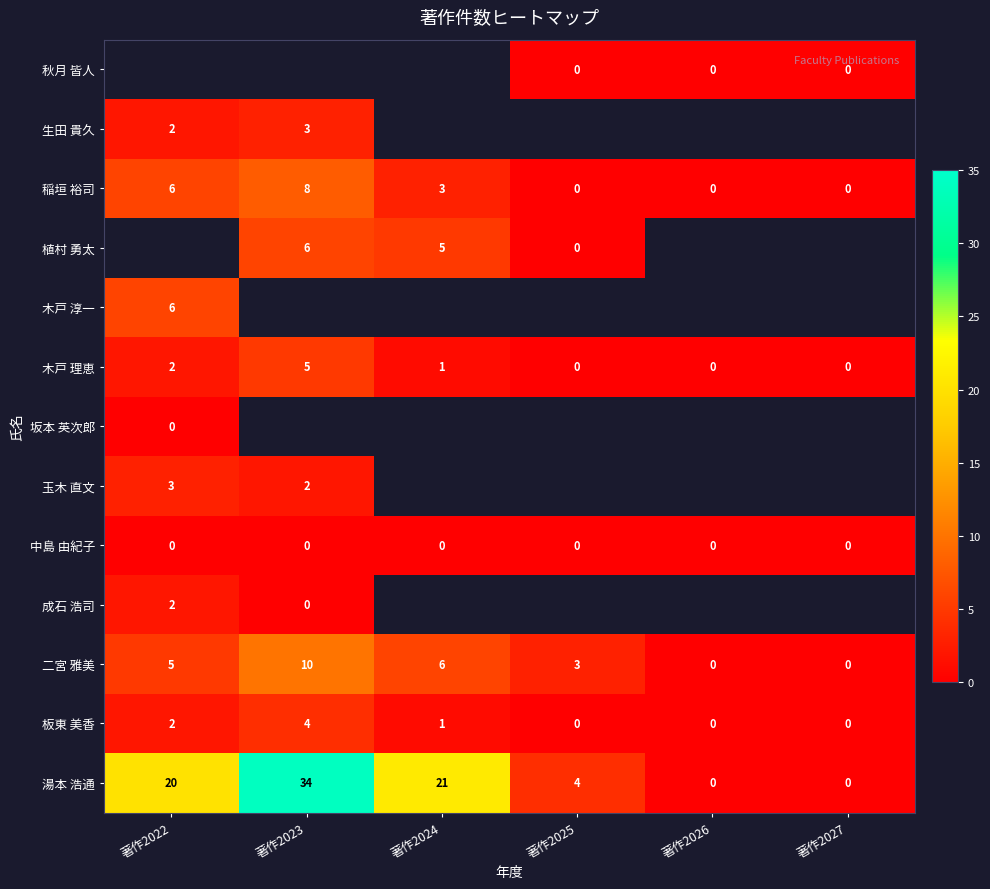

What is the average value of the 稲垣 裕司 series?

3